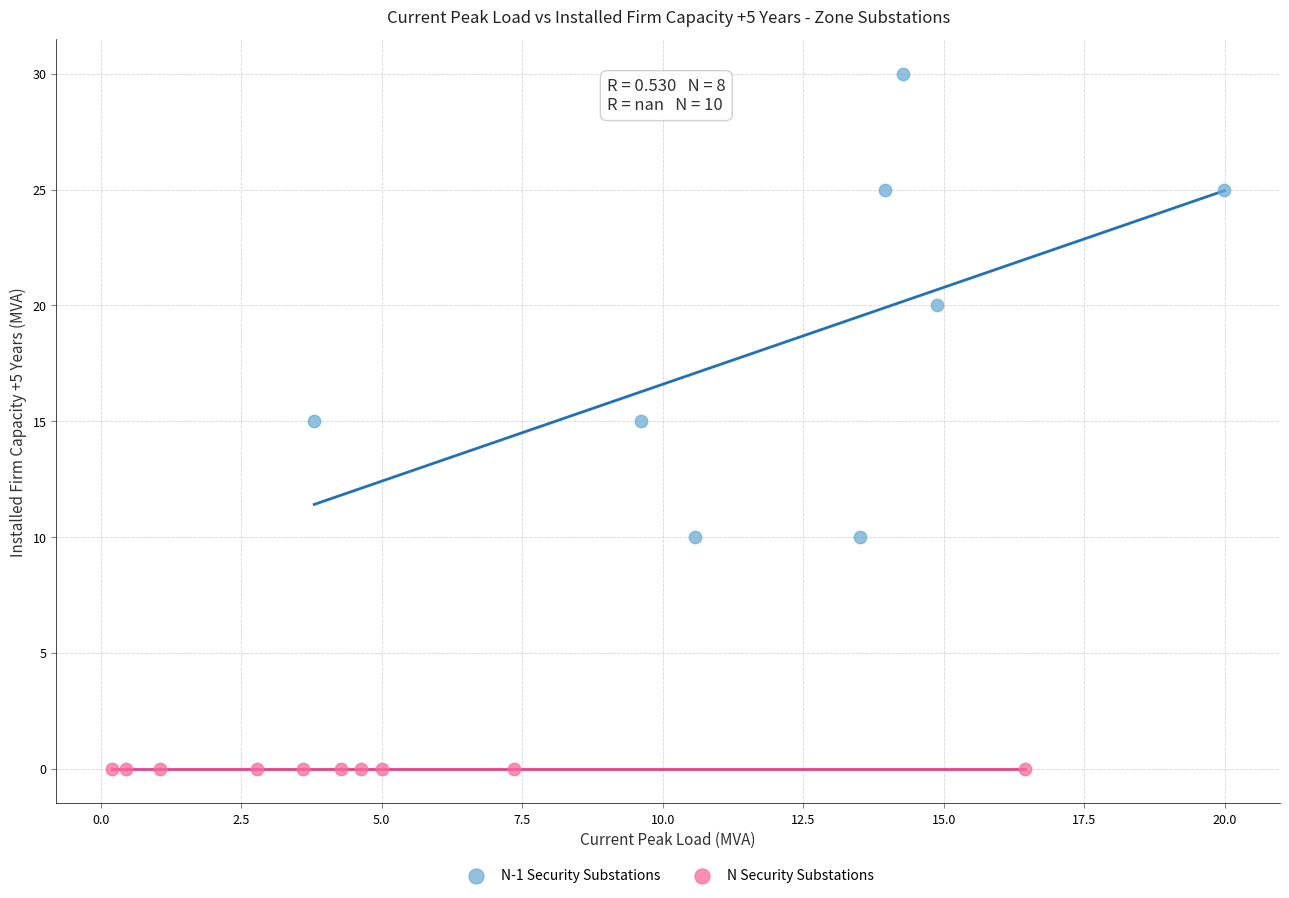

Which series contains the highest Y value?

N-1 Security Substations